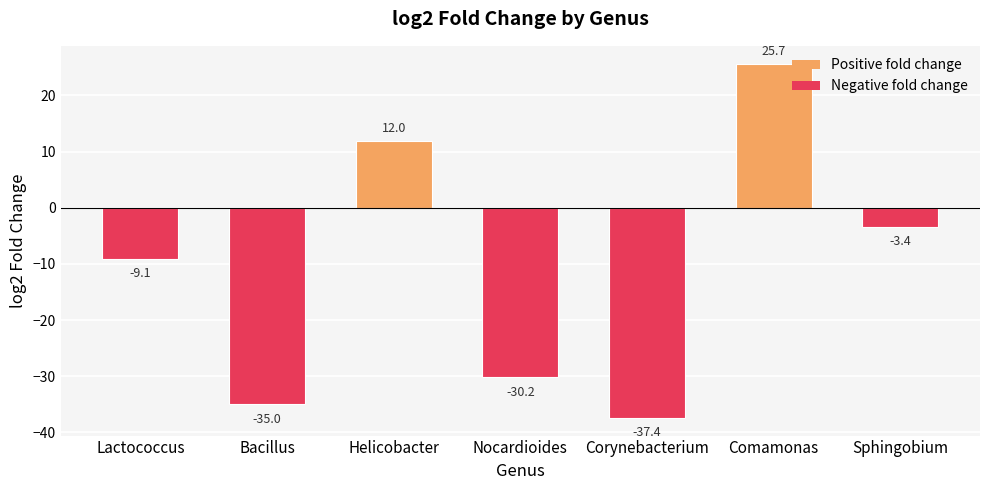

Rank the categories by value from highest to lowest.

Comamonas, Helicobacter, Sphingobium, Lactococcus, Nocardioides, Bacillus, Corynebacterium